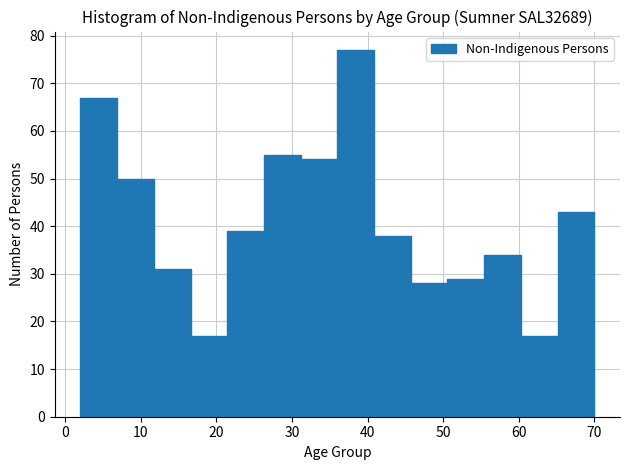

Reading left to right, transcribe this chart: for each bar, give the range it covers on the x-axis and its height. Neither the bar edges nor the heights are printed on the chart, so give them approximately, as read against the axes.

2 to 7: 67
7 to 12: 50
12 to 17: 31
17 to 21: 17
21 to 26: 39
26 to 31: 55
31 to 36: 54
36 to 41: 77
41 to 46: 38
46 to 51: 28
51 to 55: 29
55 to 60: 34
60 to 65: 17
65 to 70: 43